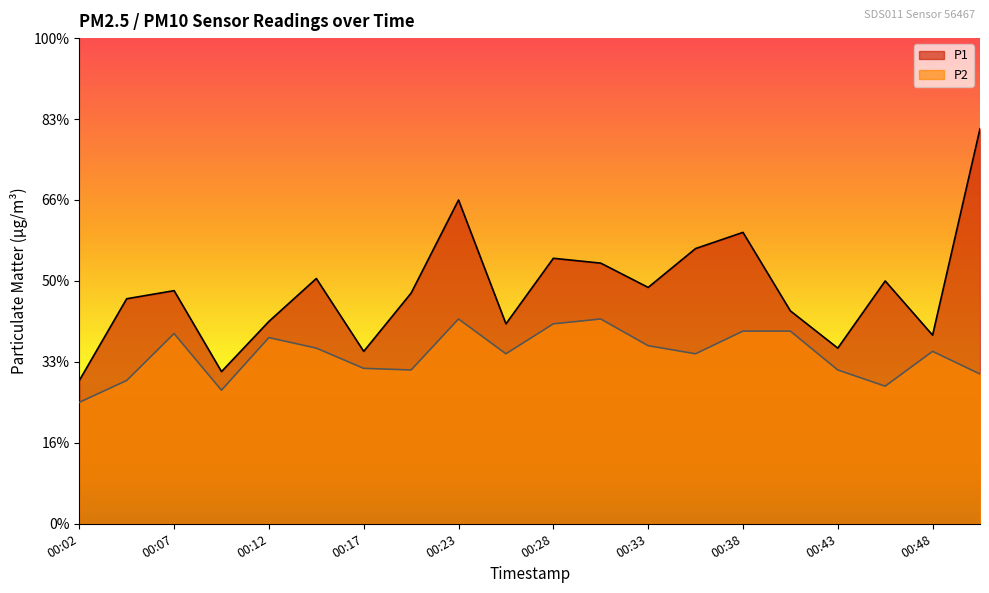

Which series changed the most between 00:17 and 00:51?

P1